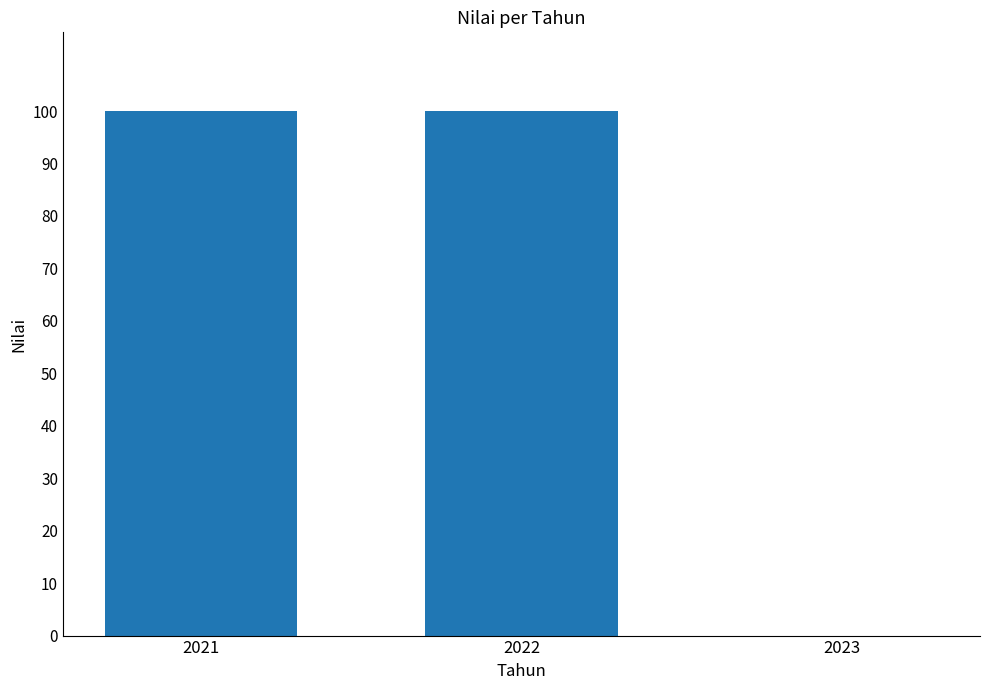

What is the sum of all values?

200